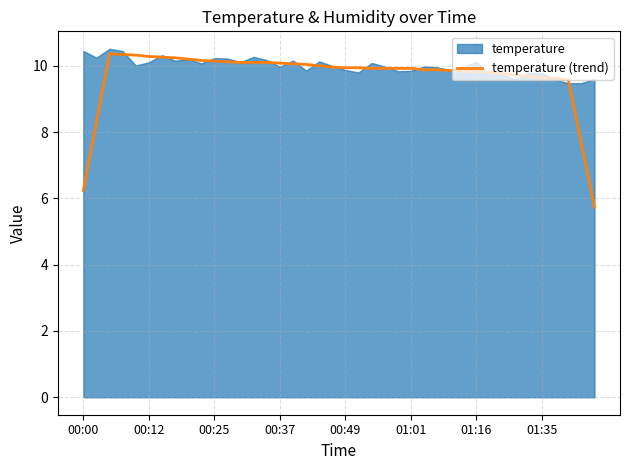

What is the difference between the second highest and minimum values?

4.6